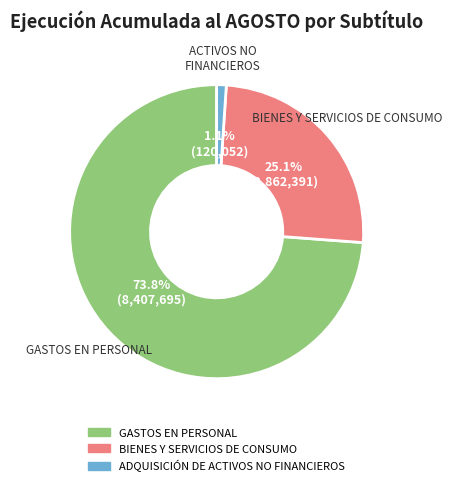

Count the number of slices in the pie.

3